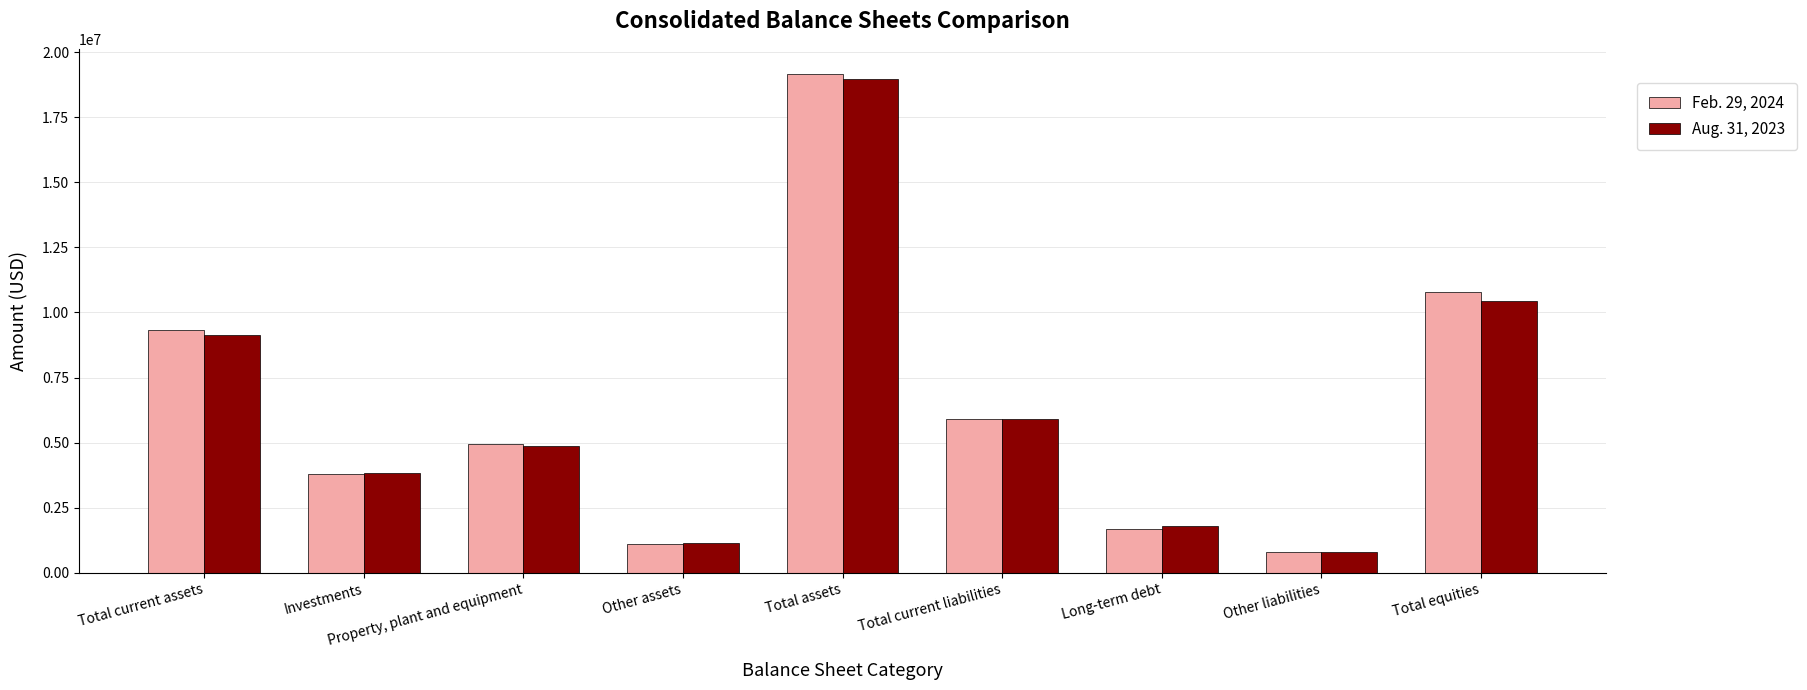

What is the maximum value shown in the chart?

19164302